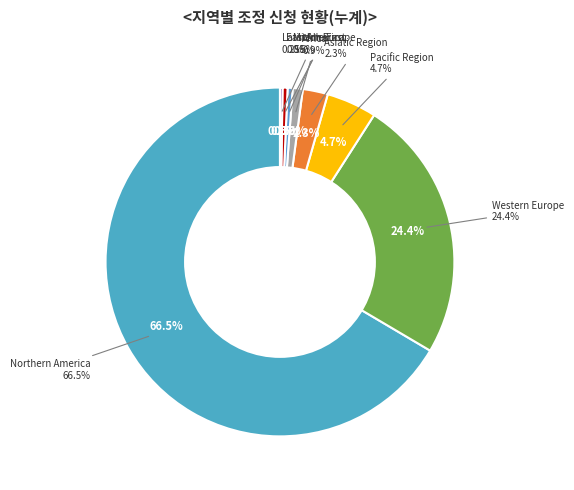

The Western Europe slice represents 24% of the pie. True or false?

True